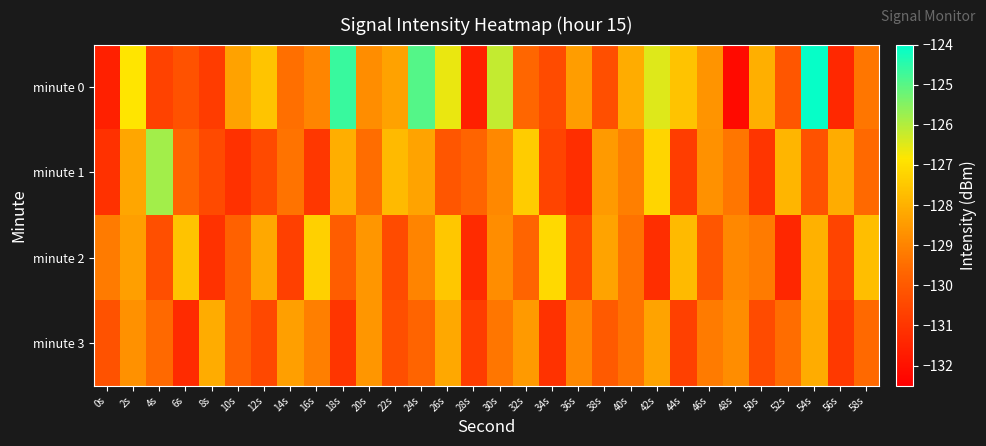

Rank the series at 58s from lowest to highest value.

minute 1, minute 3, minute 0, minute 2